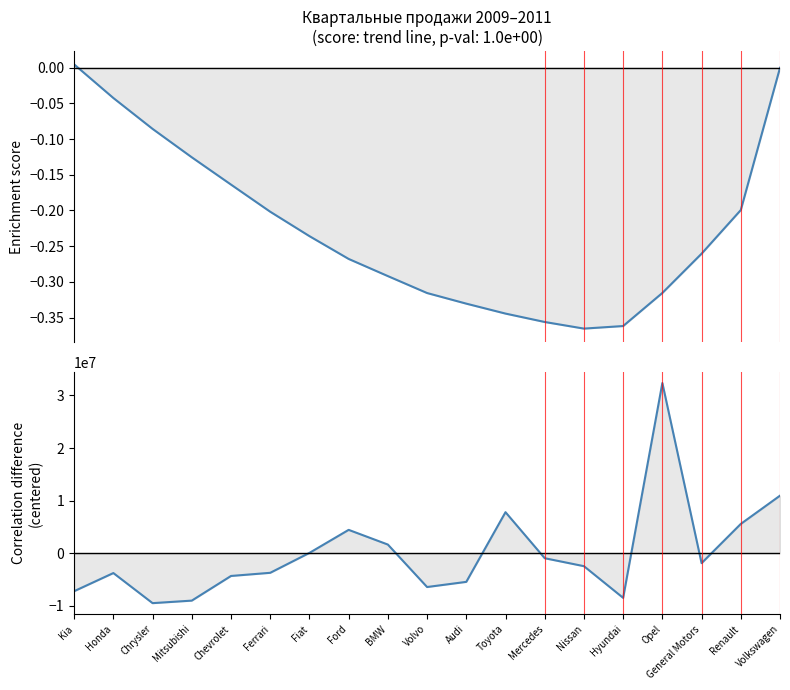

Which series has the largest range (max minus min)?

2010 Q1 (кв1)